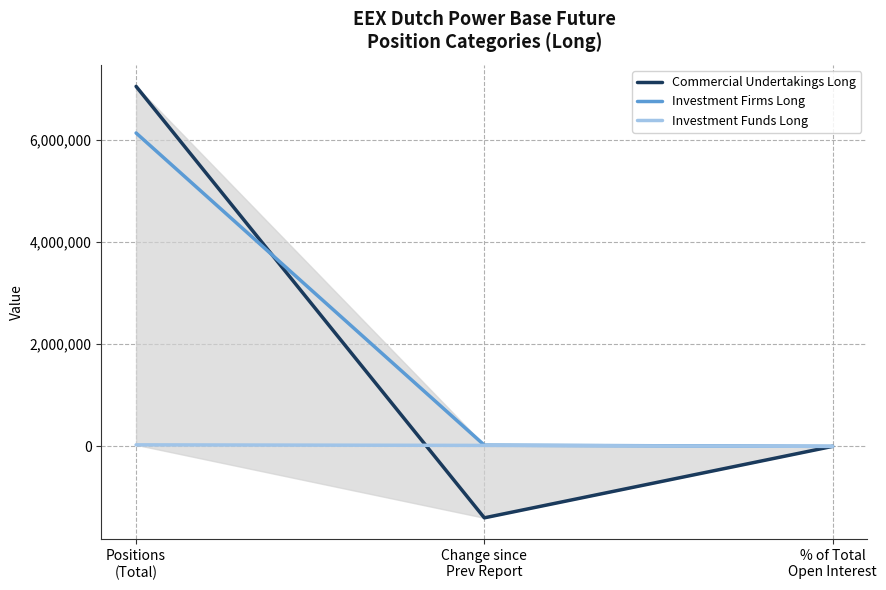

What is the value of the Investment Funds Long point at the 2nd from the left?

18912.0